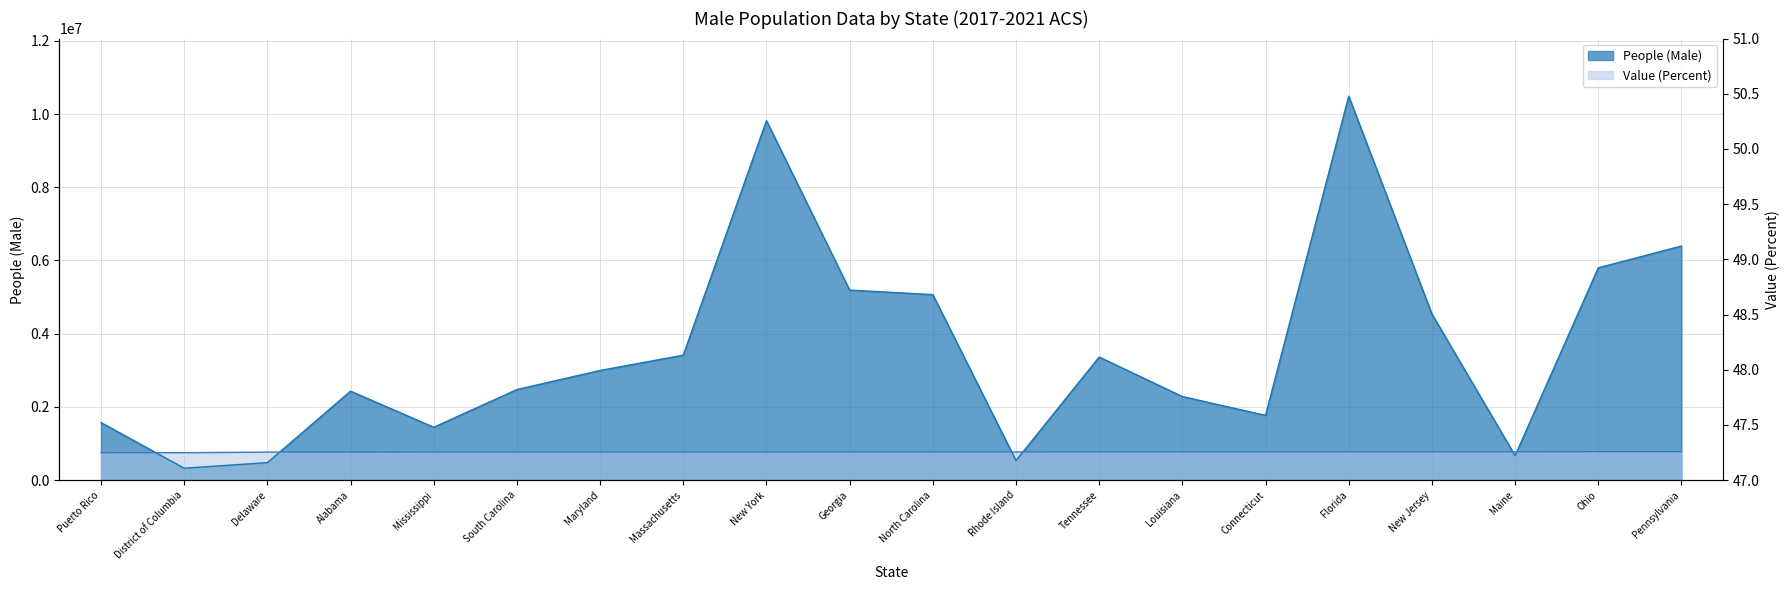

The value of People (Male) at Ohio is 3539729.4. True or false?

False